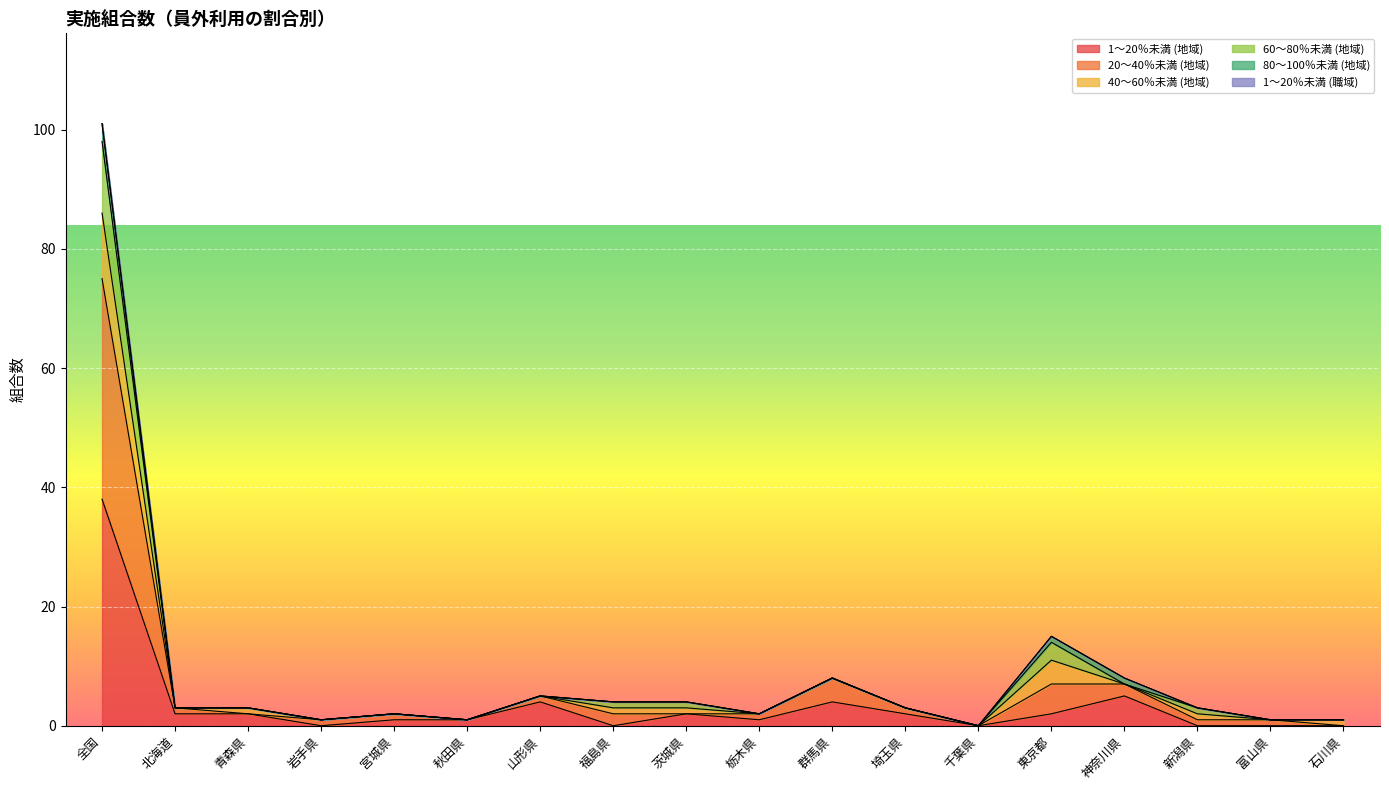

What is the label of the 15th point from the right?

岩手県